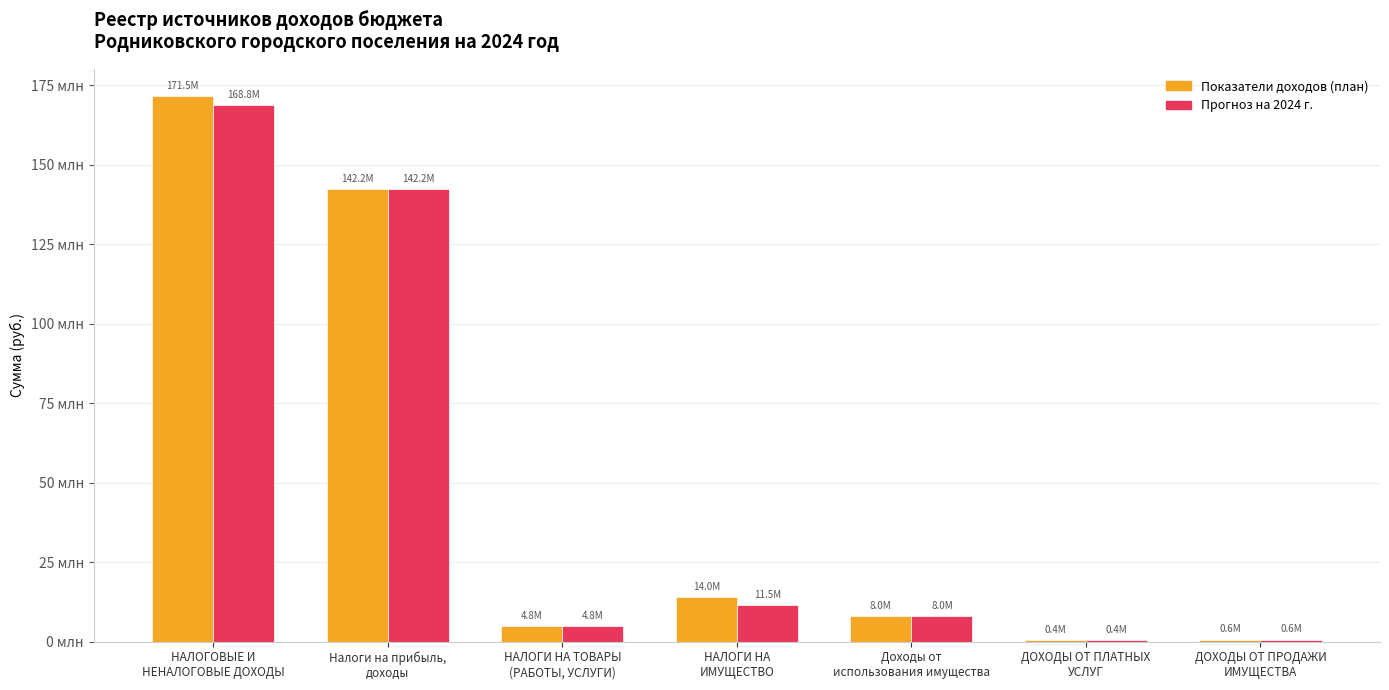

What is the sum of all Показатели доходов (план) values?

341479540.9